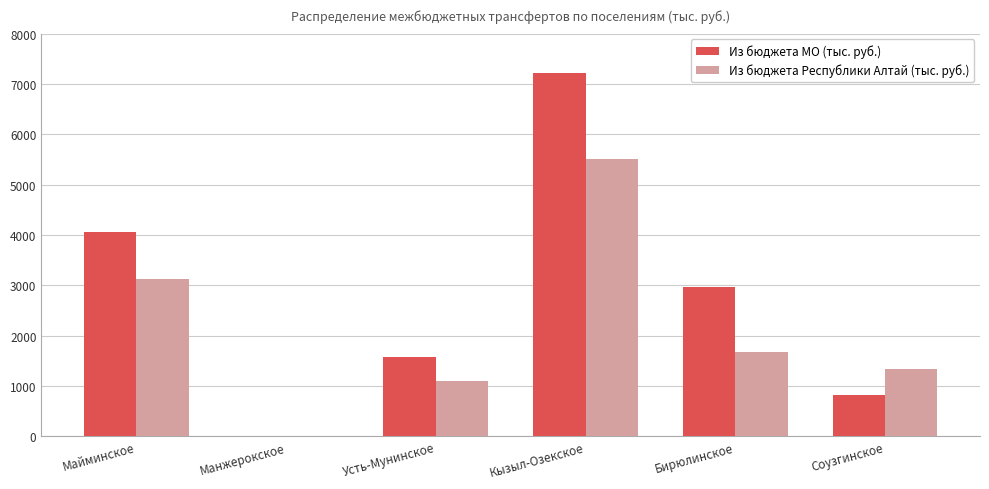

What is the sum of the Из бюджета Республики Алтай (тыс. руб.) values at Соузгинское and Бирюлинское?

3026.6